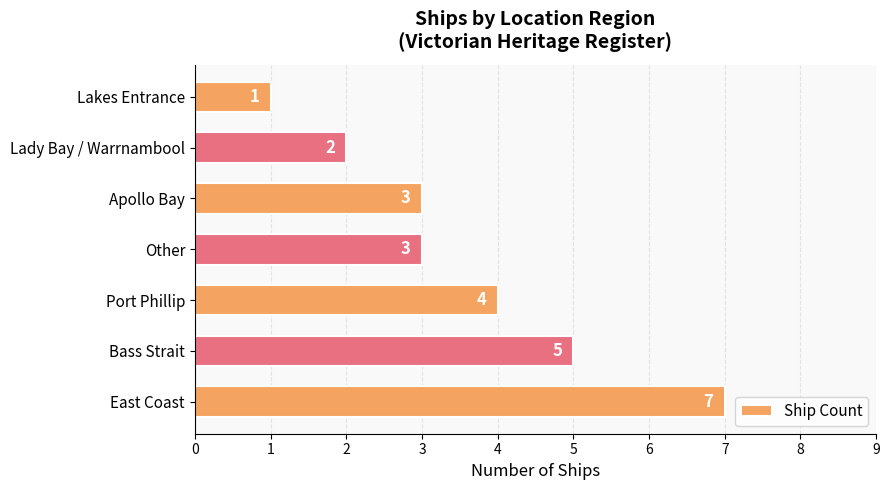

What is the difference between the second highest and minimum values?

4